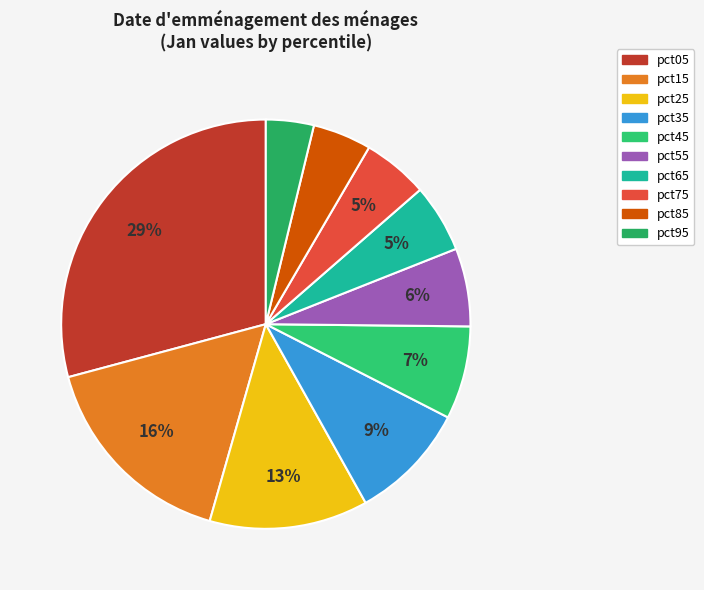

Count the number of slices in the pie.

10